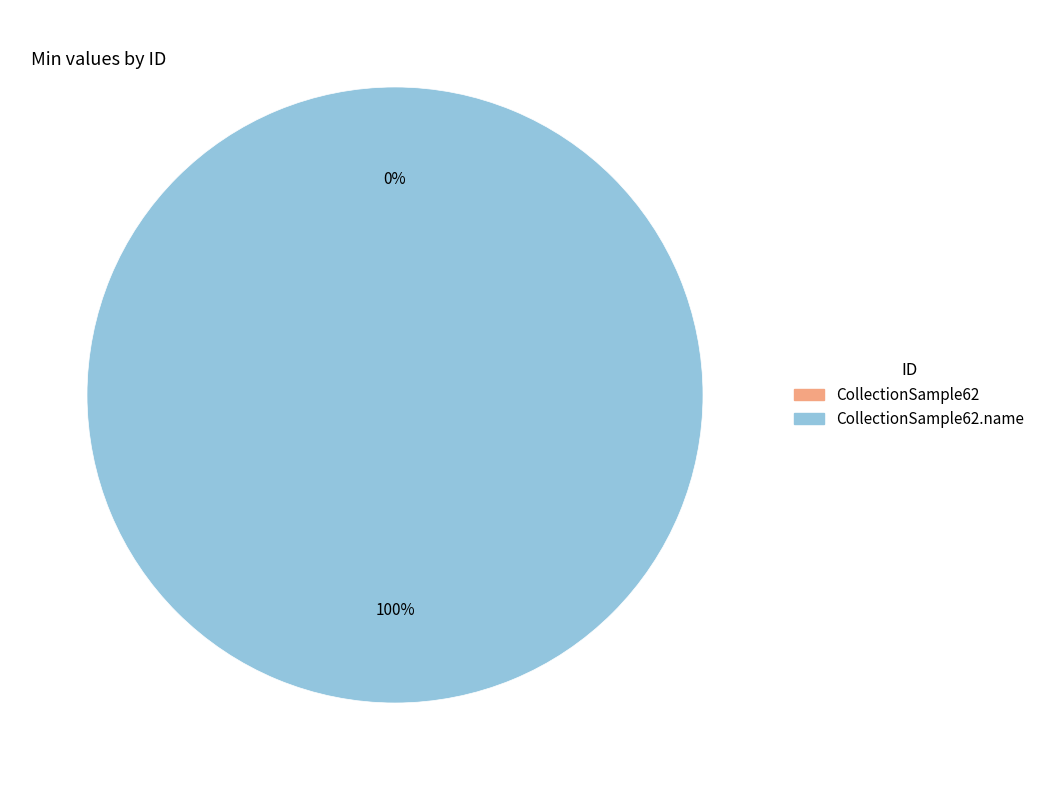

Which category has the biggest portion of the pie?

CollectionSample62.name